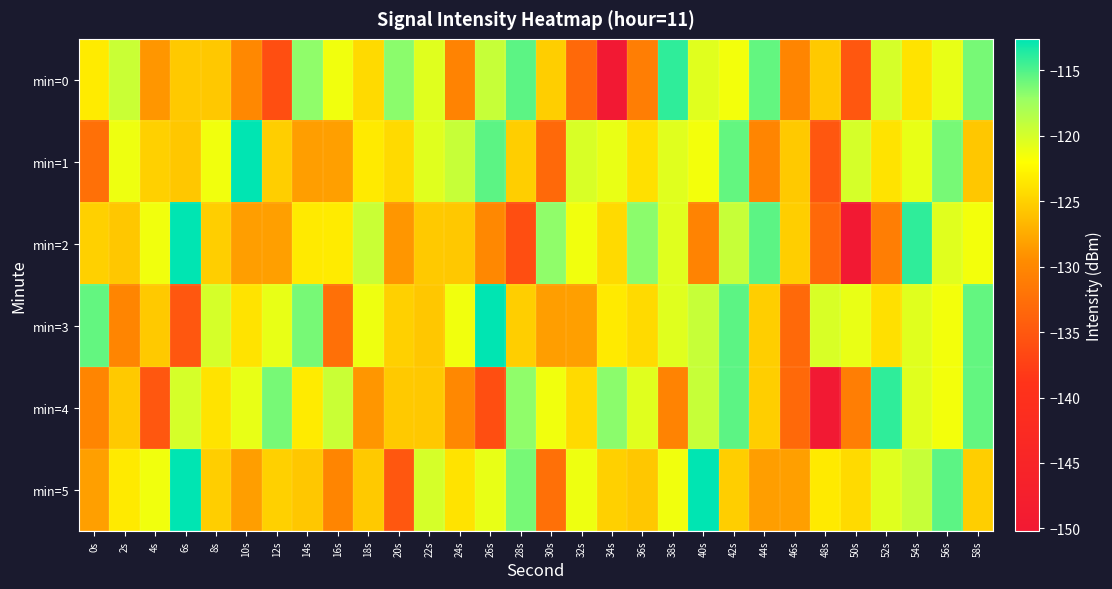

Reading left to right, what are all the values shown in this chart?

min=0: 0s=-123.3	2s=-119.5	4s=-128.9	6s=-125.5	8s=-125.5	10s=-129.9	12s=-136.1	14s=-116.9	16s=-121.4	18s=-124.4	20s=-116.7	22s=-120.6	24s=-130.4	26s=-119.3	28s=-115.3	30s=-125.2	32s=-133.1	34s=-150.2	36s=-131.0	38s=-114.0	40s=-120.6	42s=-121.5	44s=-115.6	46s=-130.2	48s=-125.5	50s=-135.1	52s=-120.1	54s=-123.8	56s=-120.9	58s=-116.1
min=1: 0s=-132.5	2s=-121.3	4s=-125.1	6s=-125.7	8s=-121.3	10s=-112.6	12s=-125.2	14s=-128.3	16s=-128.3	18s=-123.4	20s=-124.4	22s=-120.6	24s=-119.3	26s=-115.3	28s=-125.2	30s=-133.1	32s=-120.2	34s=-121.0	36s=-124.0	38s=-120.6	40s=-121.5	42s=-115.6	44s=-130.2	46s=-125.5	48s=-135.1	50s=-120.1	52s=-123.8	54s=-120.9	56s=-116.1	58s=-125.7
min=2: 0s=-125.1	2s=-125.7	4s=-121.3	6s=-112.6	8s=-125.2	10s=-128.3	12s=-128.3	14s=-123.4	16s=-123.3	18s=-119.5	20s=-128.9	22s=-125.5	24s=-125.5	26s=-129.9	28s=-136.1	30s=-116.9	32s=-121.4	34s=-124.4	36s=-116.7	38s=-120.6	40s=-130.4	42s=-119.3	44s=-115.3	46s=-125.2	48s=-133.1	50s=-150.2	52s=-131.0	54s=-114.0	56s=-120.6	58s=-121.5
min=3: 0s=-115.6	2s=-130.2	4s=-125.5	6s=-135.1	8s=-120.1	10s=-123.8	12s=-120.9	14s=-116.1	16s=-132.5	18s=-121.3	20s=-125.1	22s=-125.7	24s=-121.3	26s=-112.6	28s=-125.2	30s=-128.3	32s=-128.3	34s=-123.4	36s=-124.4	38s=-120.6	40s=-119.3	42s=-115.3	44s=-125.2	46s=-133.1	48s=-120.2	50s=-121.0	52s=-124.0	54s=-120.6	56s=-121.5	58s=-115.6
min=4: 0s=-130.2	2s=-125.5	4s=-135.1	6s=-120.1	8s=-123.8	10s=-120.9	12s=-116.1	14s=-123.3	16s=-119.5	18s=-128.9	20s=-125.5	22s=-125.5	24s=-129.9	26s=-136.1	28s=-116.9	30s=-121.4	32s=-124.4	34s=-116.7	36s=-120.6	38s=-130.4	40s=-119.3	42s=-115.3	44s=-125.2	46s=-133.1	48s=-150.2	50s=-131.0	52s=-114.0	54s=-120.6	56s=-121.5	58s=-115.6
min=5: 0s=-128.3	2s=-123.4	4s=-121.3	6s=-112.6	8s=-125.2	10s=-128.3	12s=-125.1	14s=-125.7	16s=-130.2	18s=-125.5	20s=-135.1	22s=-120.1	24s=-123.8	26s=-120.9	28s=-116.1	30s=-132.5	32s=-121.3	34s=-125.1	36s=-125.7	38s=-121.3	40s=-112.6	42s=-125.2	44s=-128.3	46s=-128.3	48s=-123.4	50s=-124.4	52s=-120.6	54s=-119.3	56s=-115.3	58s=-125.2